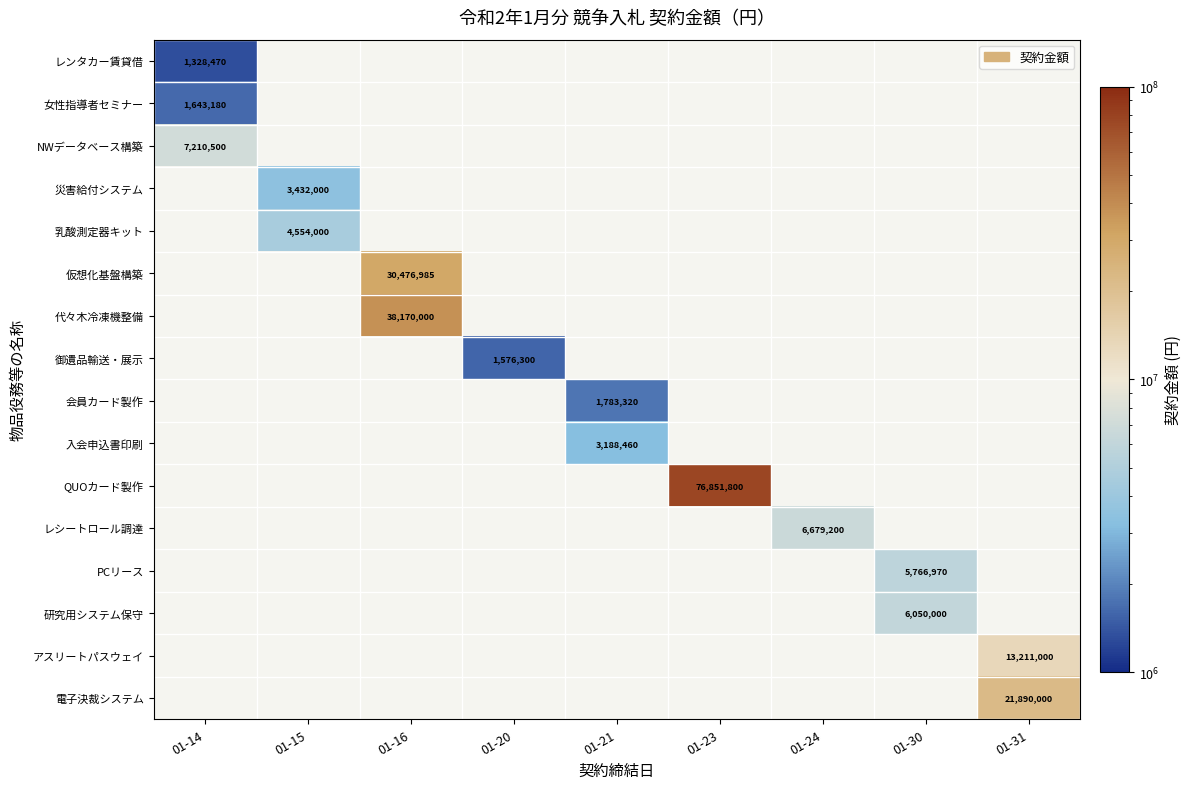

True or false: 乳酸測定器キット has a value of 4554000 at 01-15.

True